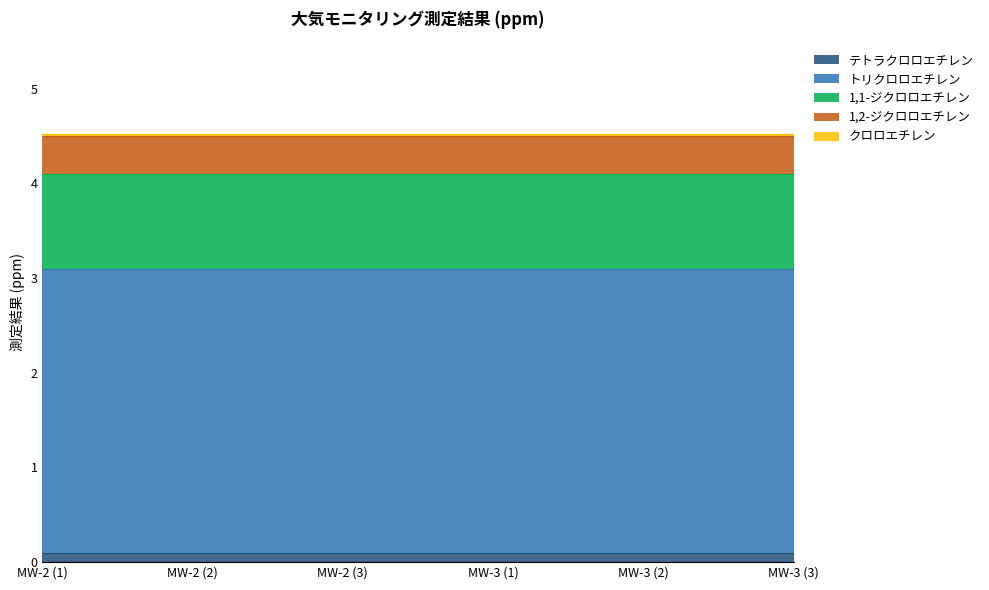

What position from the right is MW-2 (2)?

5